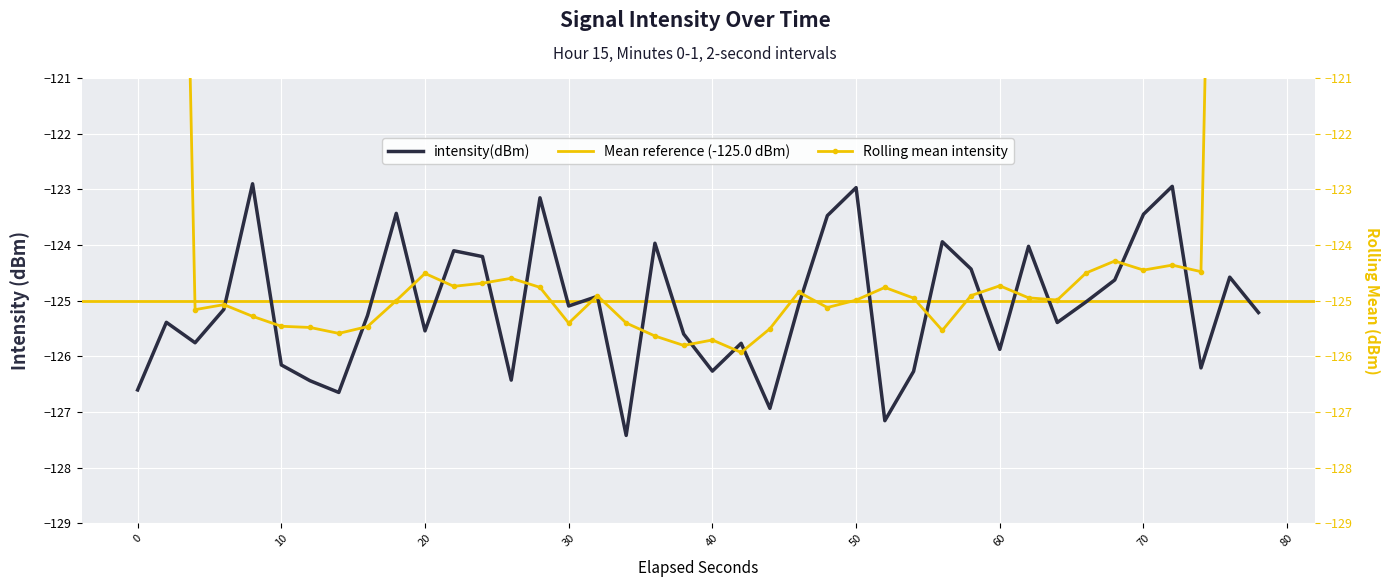

What is the maximum value for intensity(dBm)?

-122.9